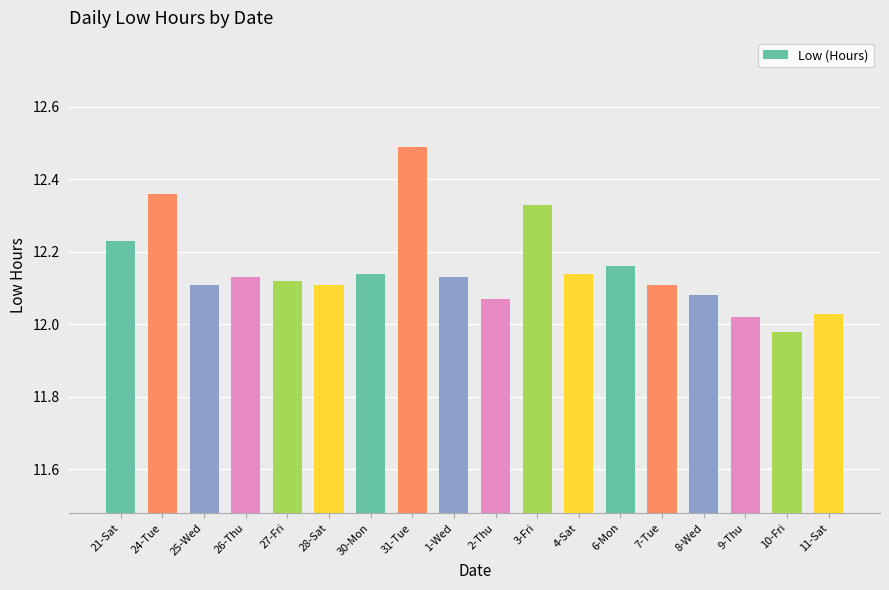

True or false: the data shows 12.1 at 27-Fri.

True